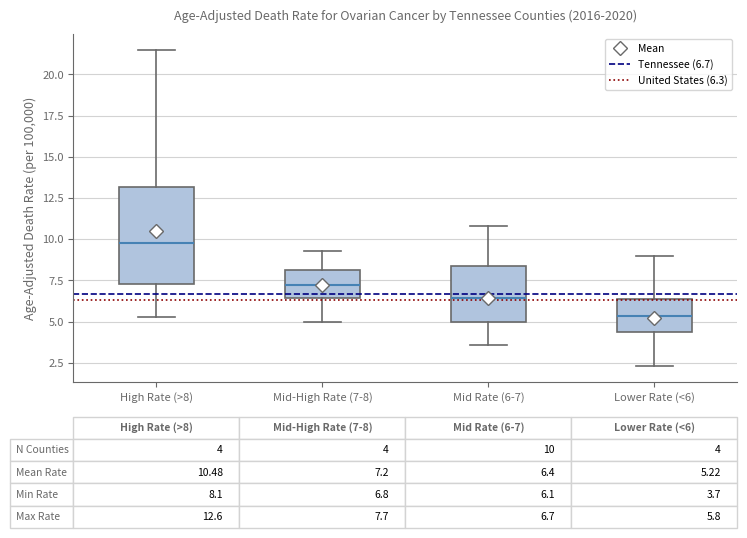

Which box is the tallest, from its lower edge to its upper edge?

High Rate (>8)